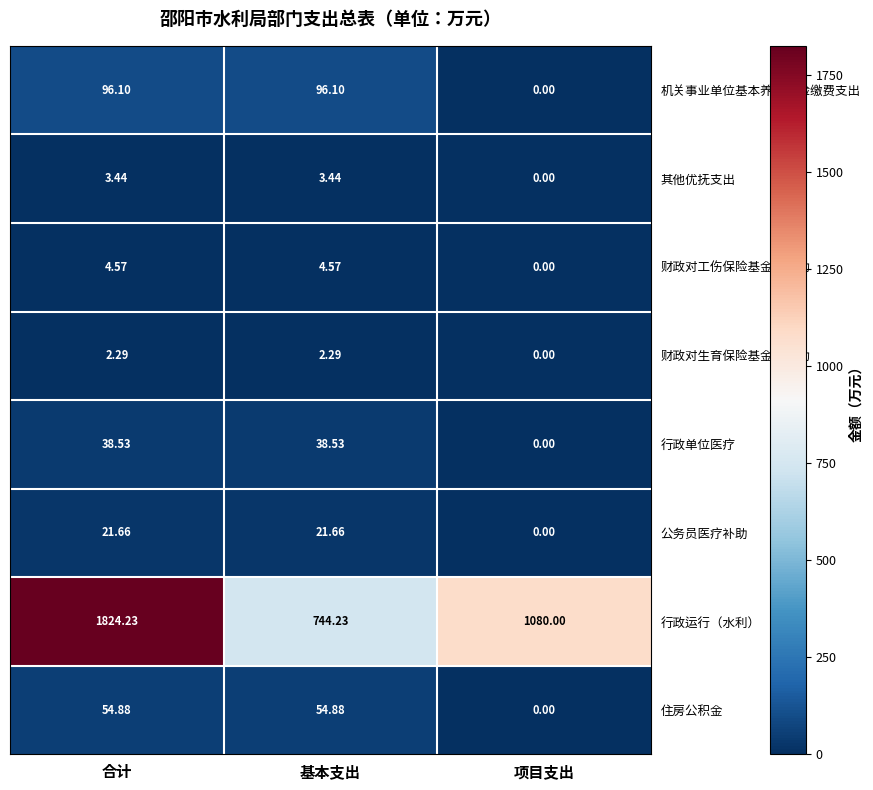

Which series has the largest total across all categories?

行政运行（水利）